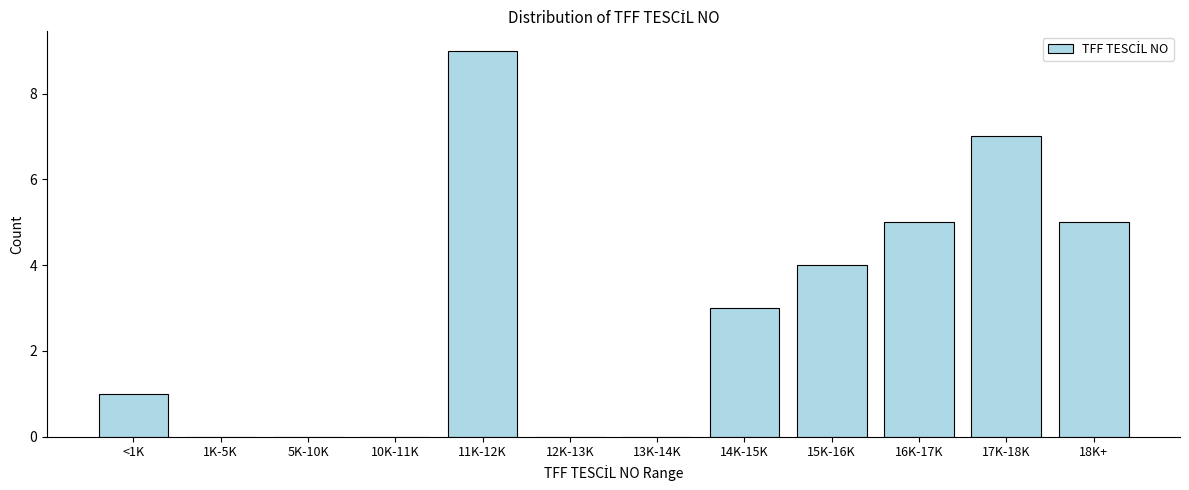

Reading left to right, list all the values displayed in this chart.

<1K=1	1K-5K=0	5K-10K=0	10K-11K=0	11K-12K=9	12K-13K=0	13K-14K=0	14K-15K=3	15K-16K=4	16K-17K=5	17K-18K=7	18K+=5